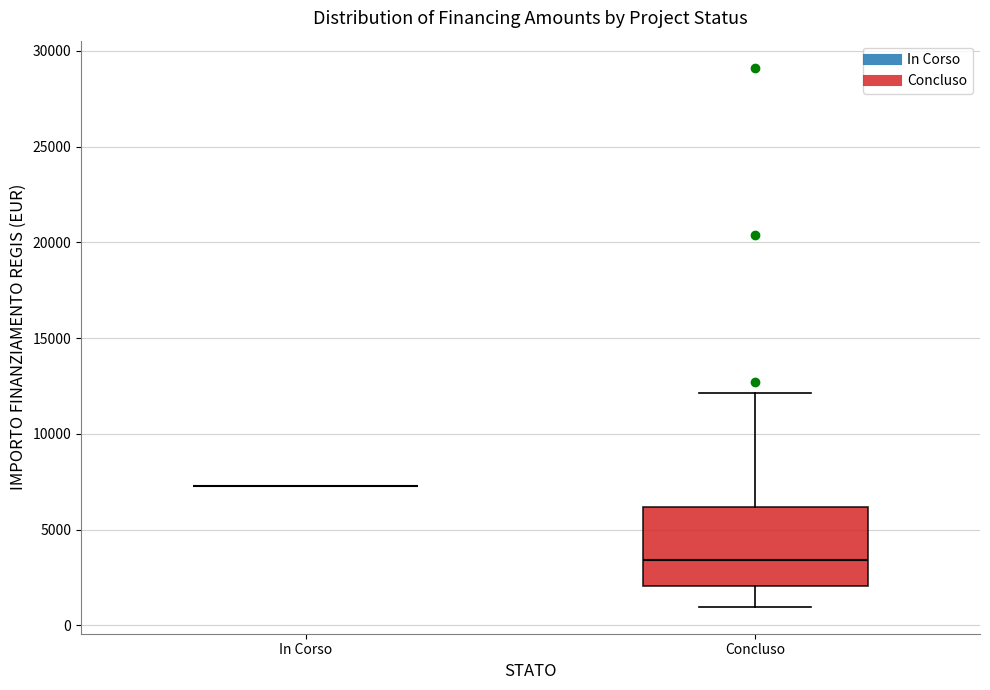

Comparing the boxes themselves (not the whiskers), which one is the tallest?

Concluso